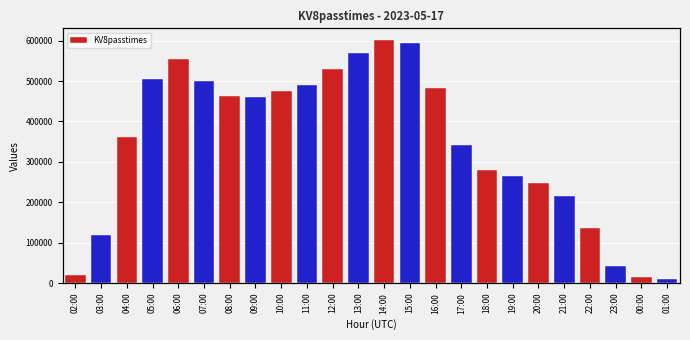

What is the sum of all values?

8277359